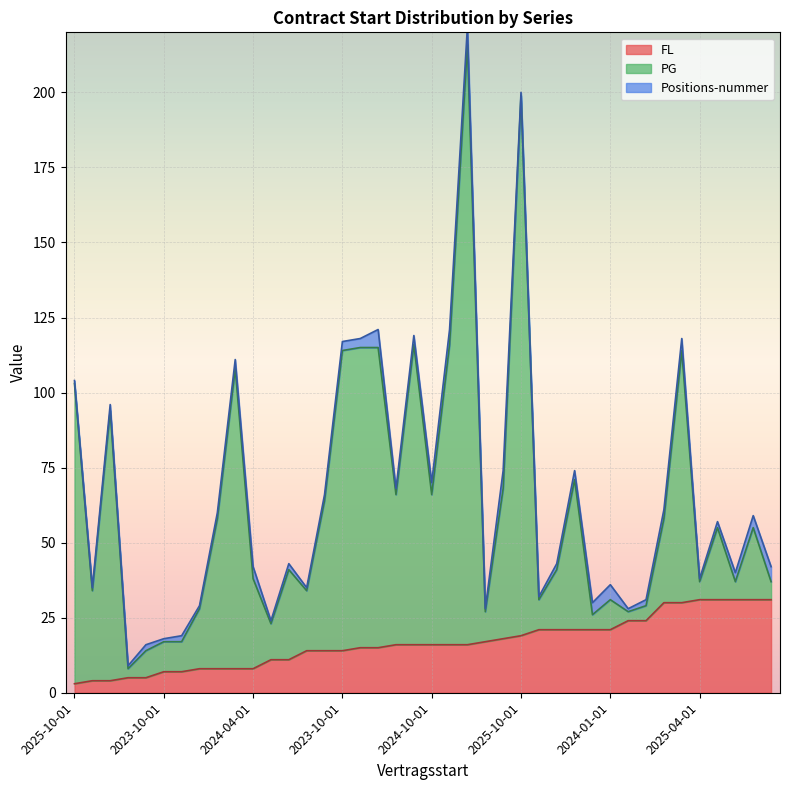

How many values in the FL series exceed 16?

17